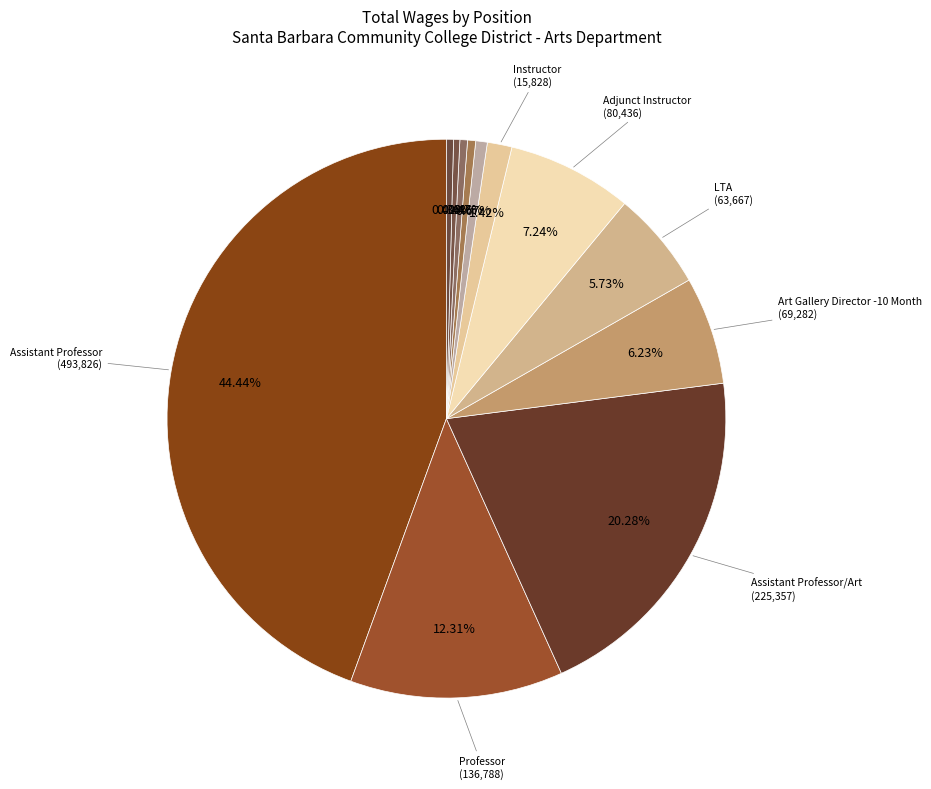

Rank the categories by value from highest to lowest.

Assistant Professor, Assistant Professor/Art, Professor, Adjunct Instructor, Art Gallery Director -10 Month, LTA, Instructor, Clerical, Other: Gallery Intern, Hourly Staff, Classroom Lab, Instructional Aid